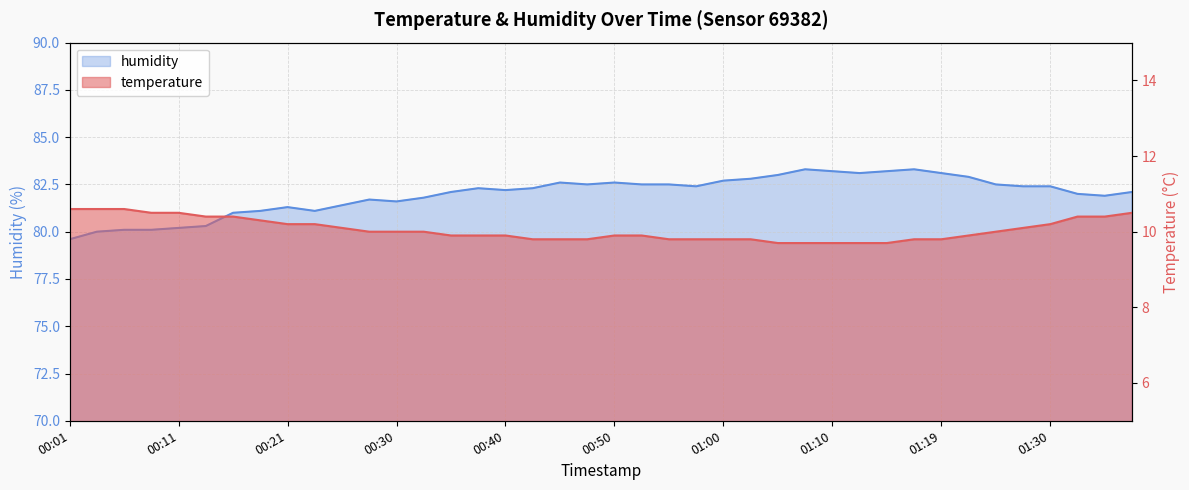

How many series are shown in this chart?

2